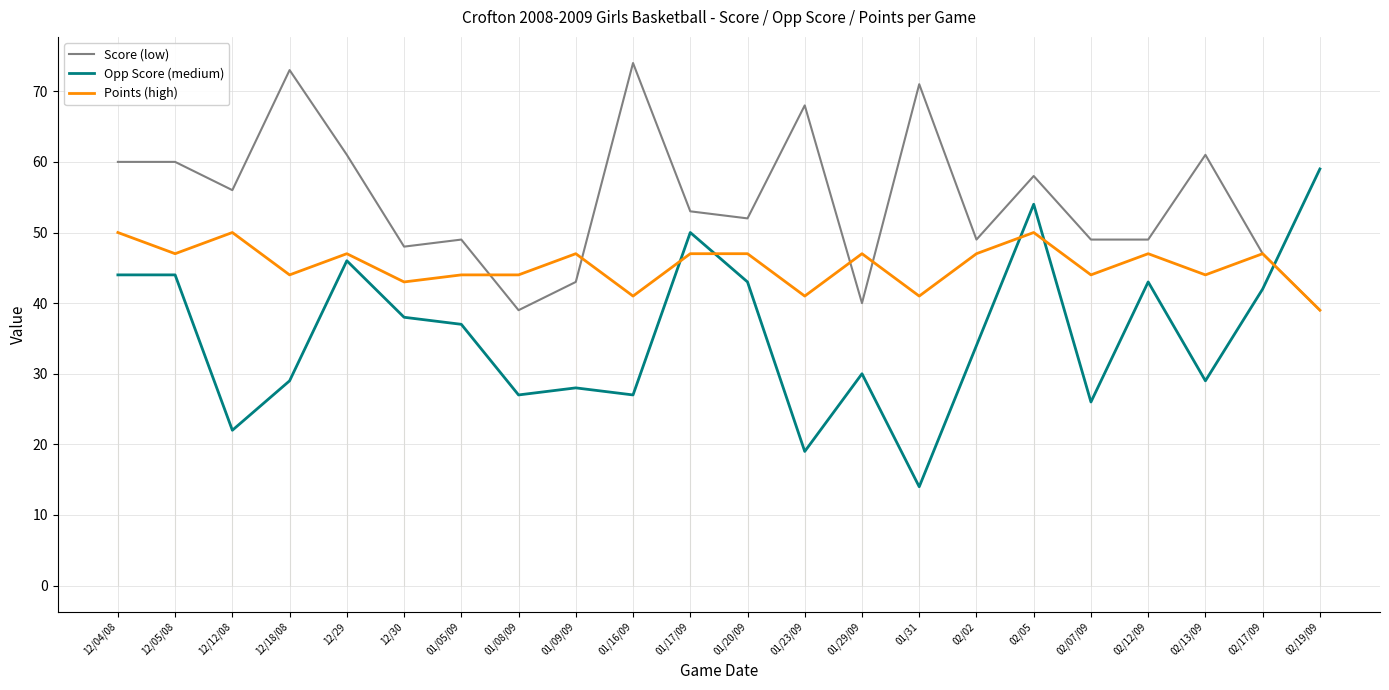

Rank the categories by Score (low) value from highest to lowest.

01/16/09, 12/18/08, 01/31, 01/23/09, 12/29, 02/13/09, 12/04/08, 12/05/08, 02/05, 12/12/08, 01/17/09, 01/20/09, 01/05/09, 02/02, 02/07/09, 02/12/09, 12/30, 02/17/09, 01/09/09, 01/29/09, 01/08/09, 02/19/09